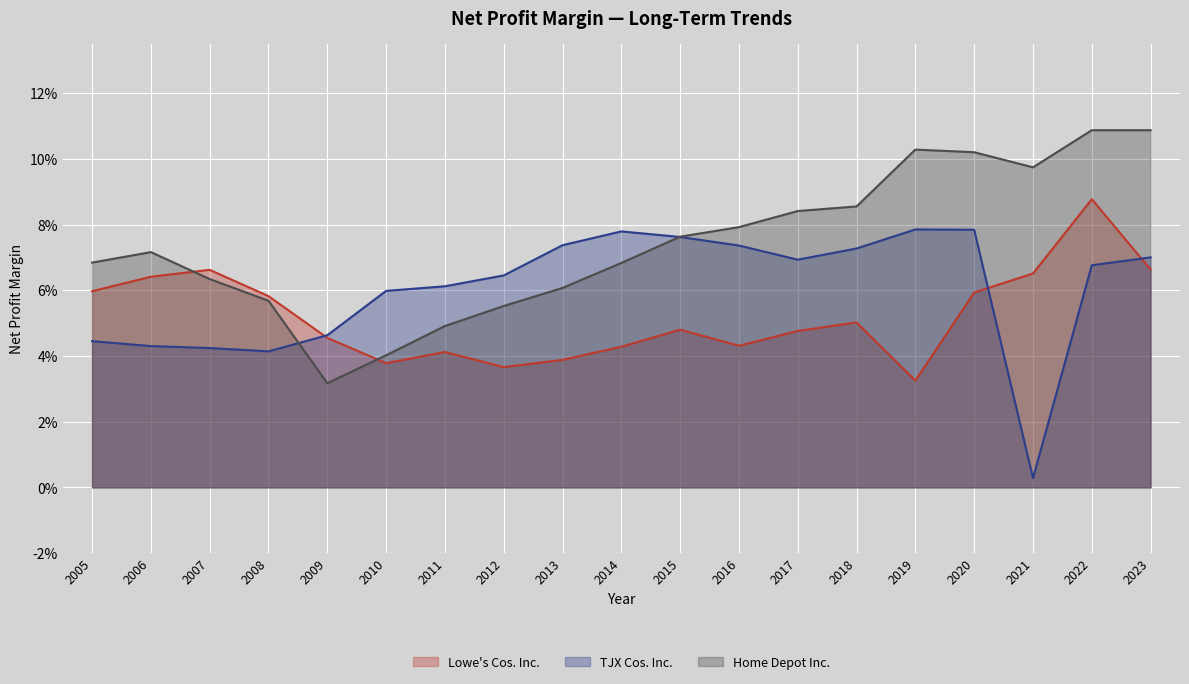

True or false: Home Depot Inc. has more than 0 points higher than both neighbors.

True